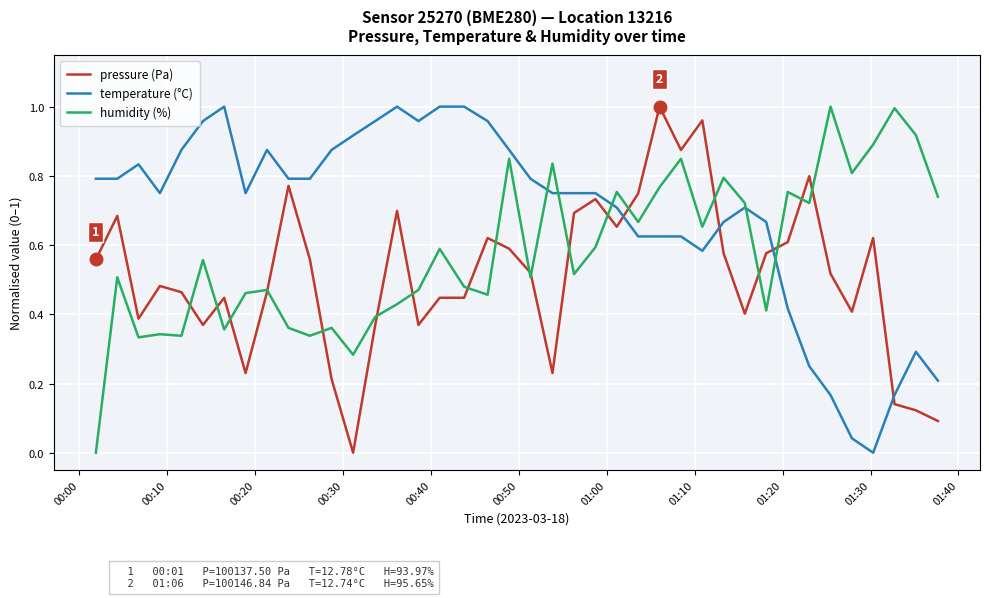

Which series ends up on top after the final intersection of temperature (°C) and pressure (Pa)?

temperature (°C)